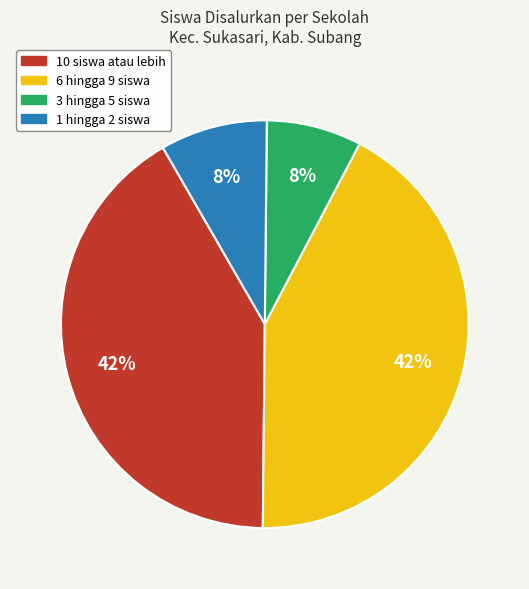

To the nearest percent, what is the average slice percentage?

25%